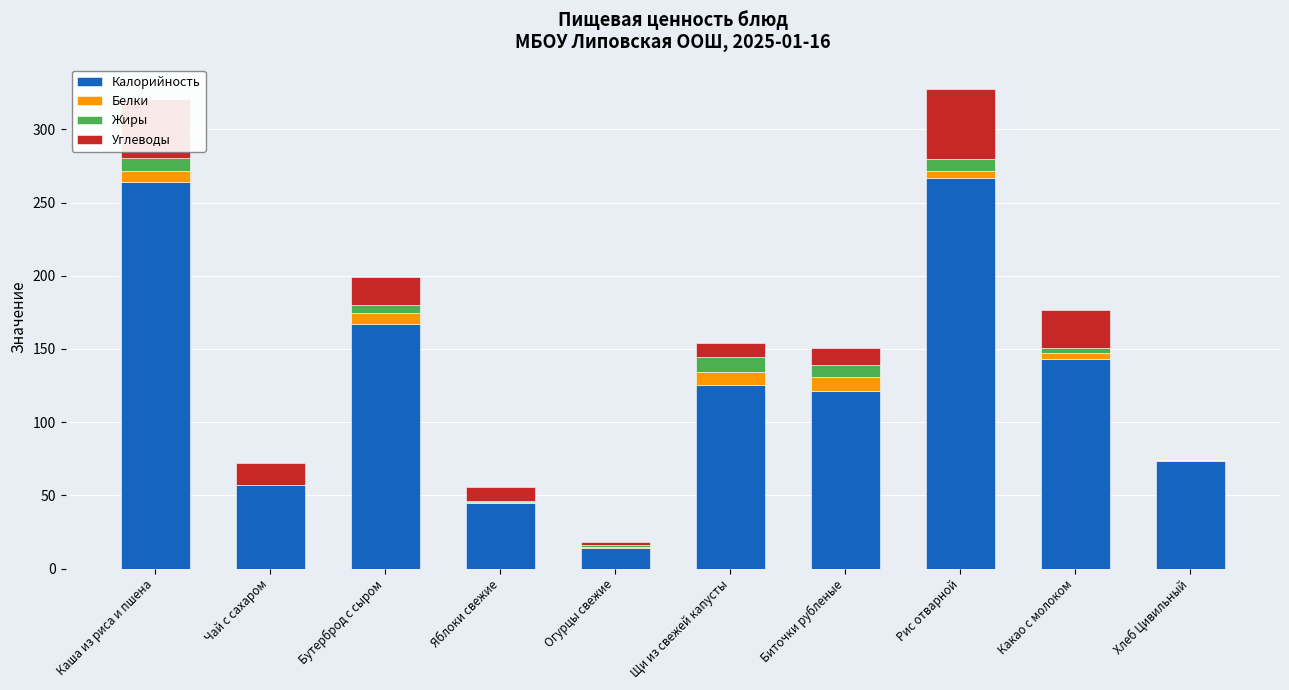

What is the total value across all series at Щи из свежей капусты?

153.8